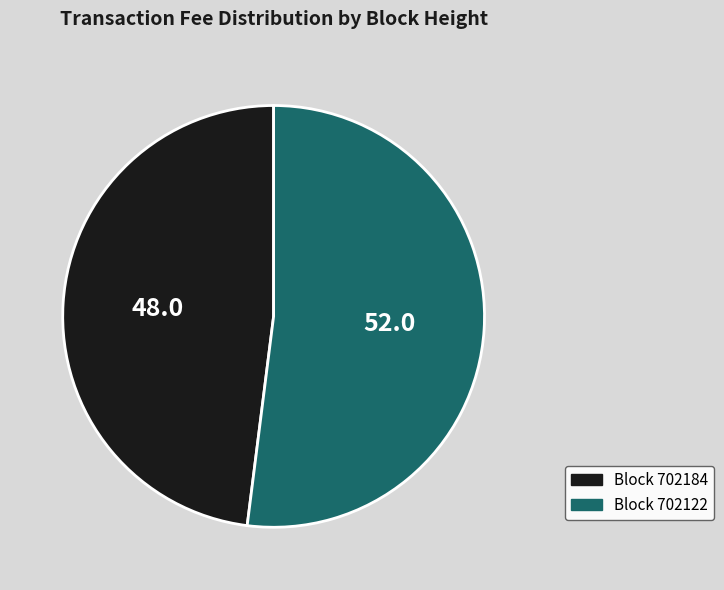

Is there any slice that represents more than half of the pie?

Yes